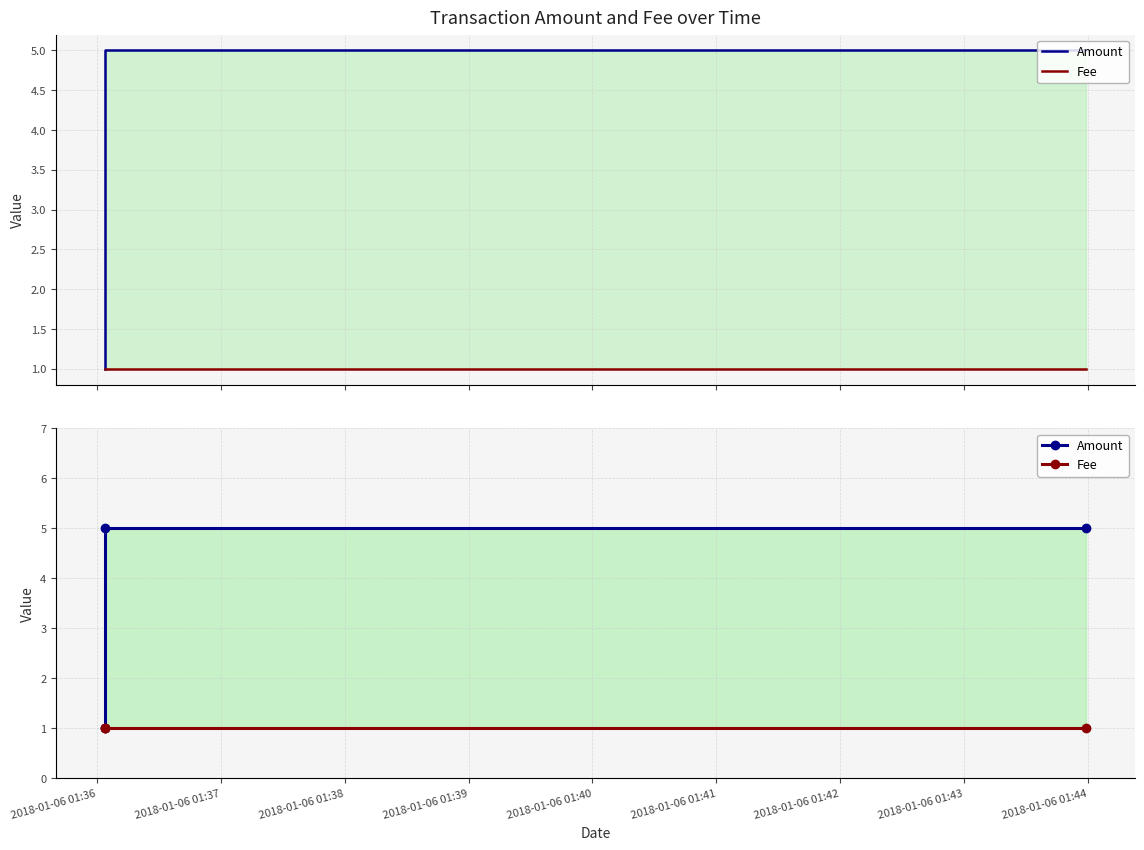

At which label does Amount reach its minimum?

2018-01-06 01:36